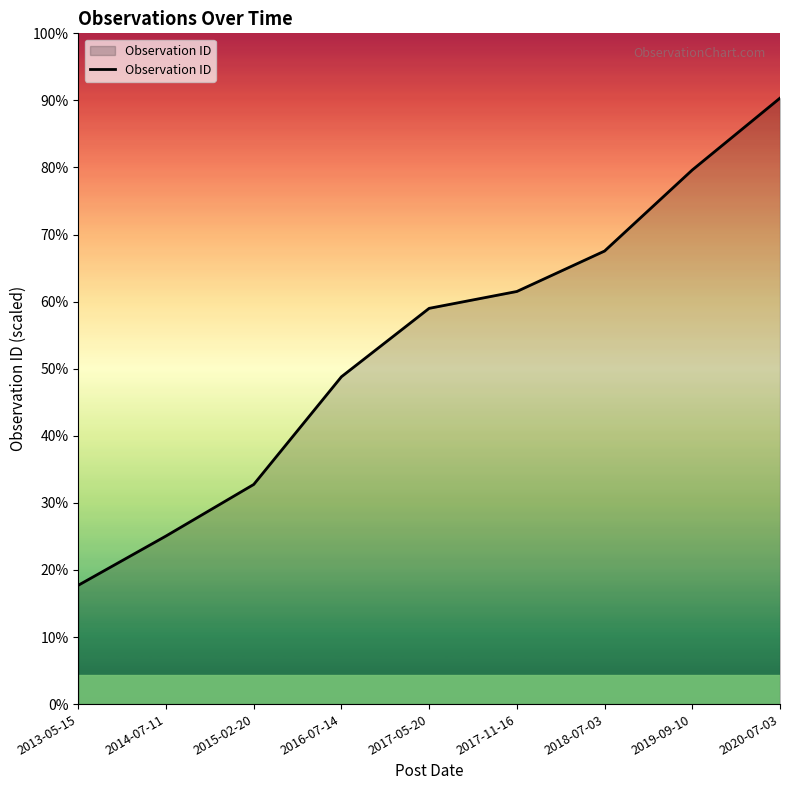

Is this an area chart (filled region under the line)?

Yes